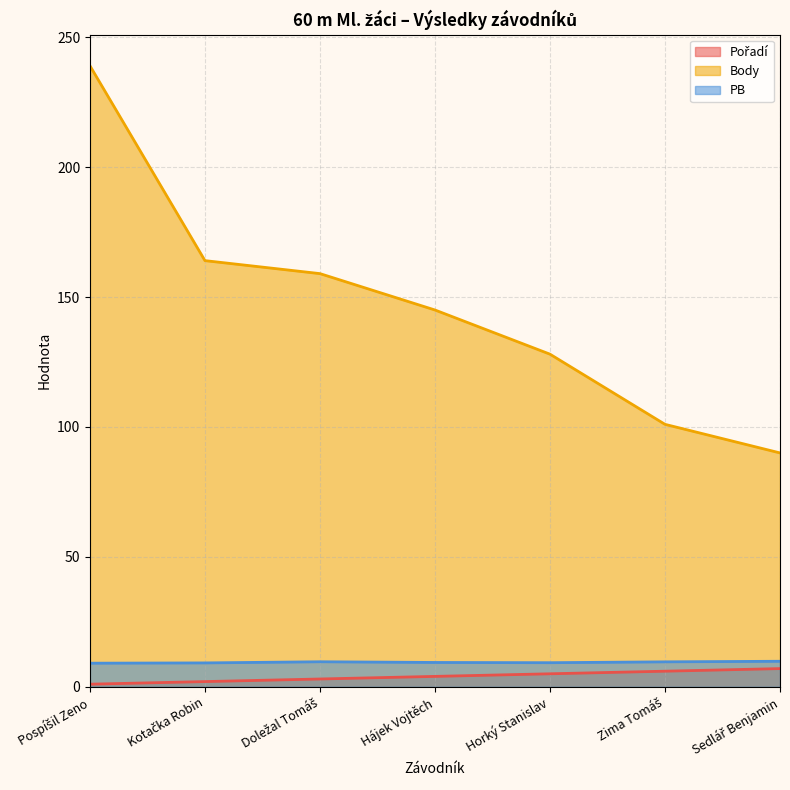

What is the label of the 7th point from the left?

Sedlář Benjamin